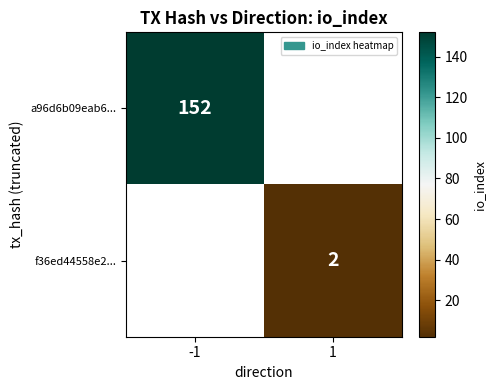

The a96d6b09eab6... series shows 152 at -1. True or false?

True